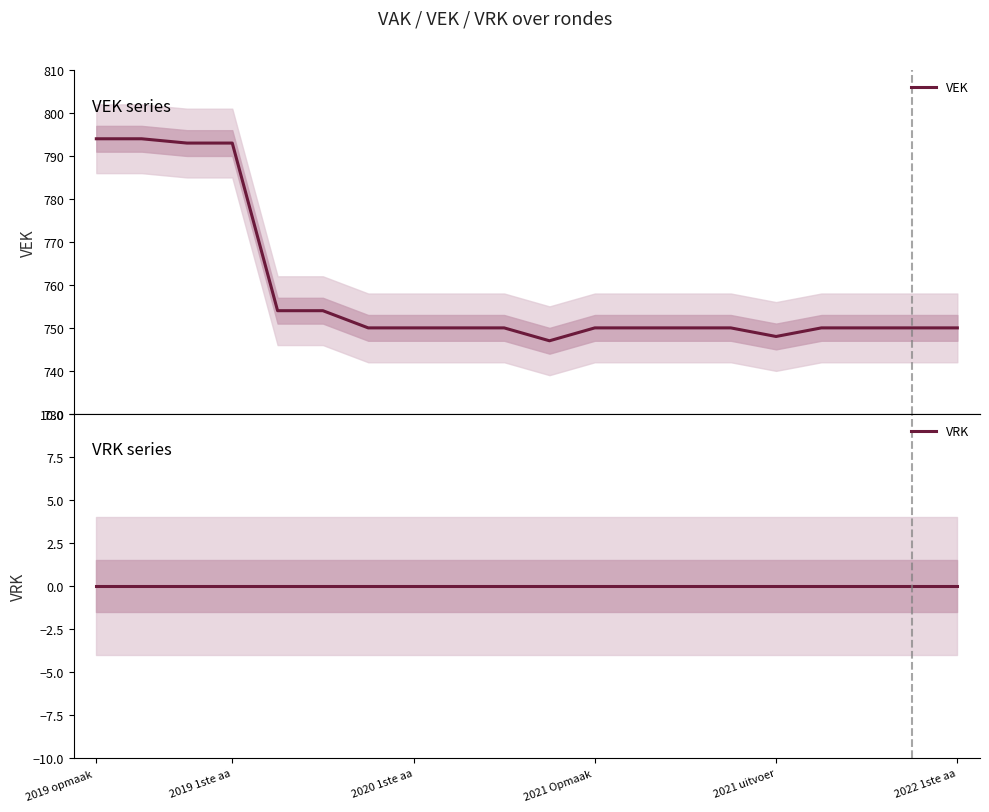

Rank the series by their maximum value, from lowest to highest.

VRK, VEK